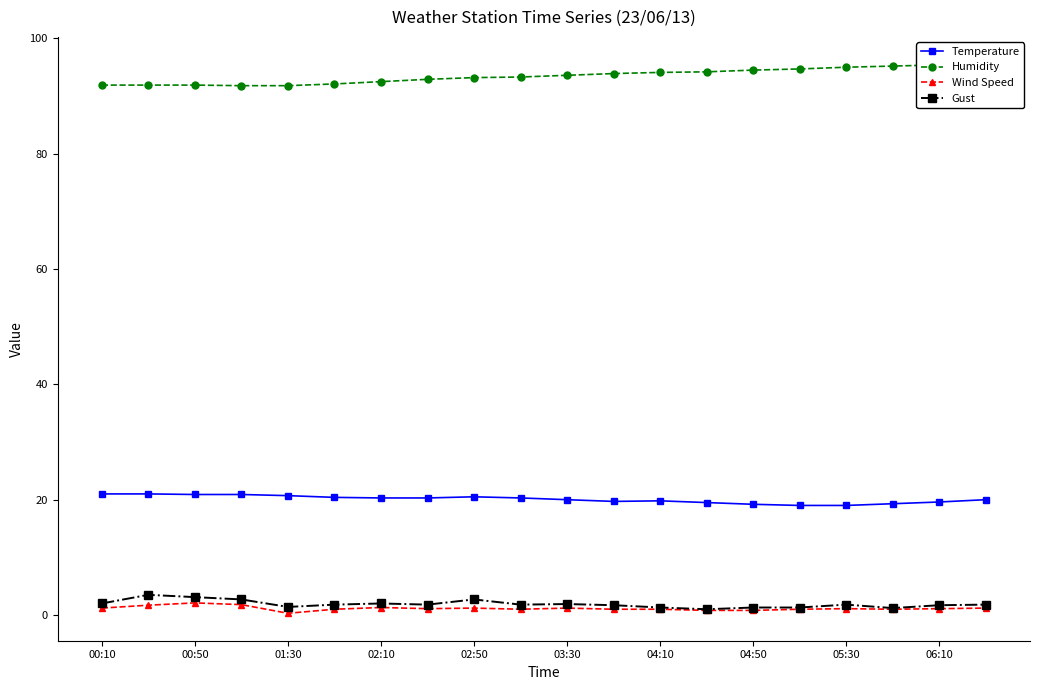

What is the sum of all Humidity values?

1869.4